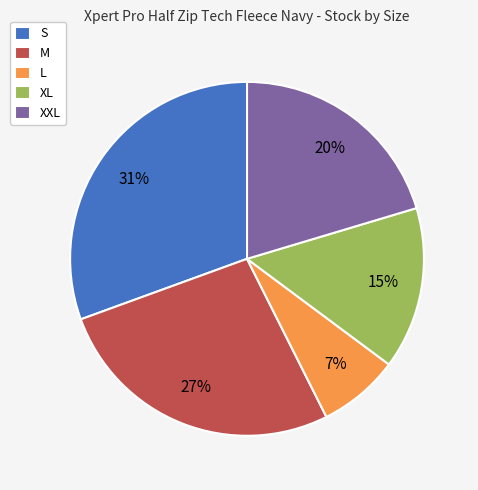

Does any single category account for the majority?

No